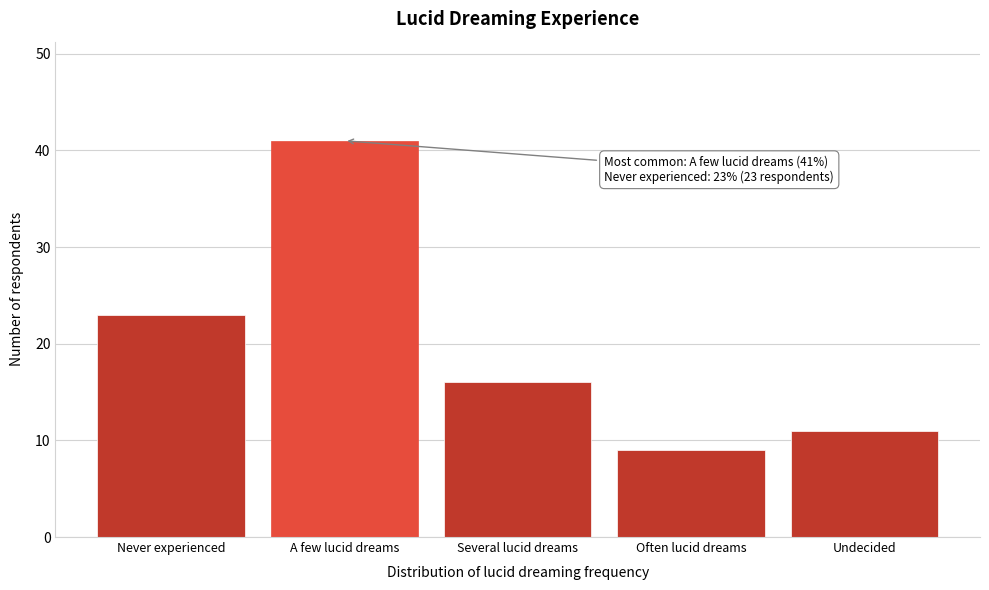

Reading right to left, extract all data points from this chart.

11	9	16	41	23